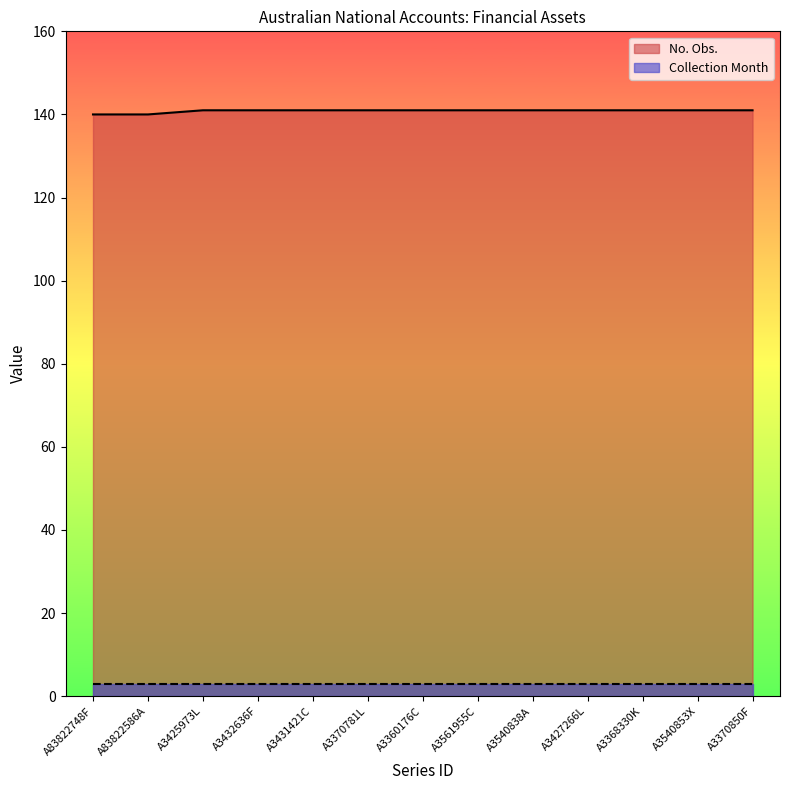

Reading left to right, list all the values displayed in this chart.

A83822748F=140	A83822586A=140	A3425973L=141	A3432636F=141	A3431421C=141	A3370781L=141	A3360176C=141	A3561955C=141	A3540838A=141	A3427266L=141	A3368330K=141	A3540853X=141	A3370850F=141